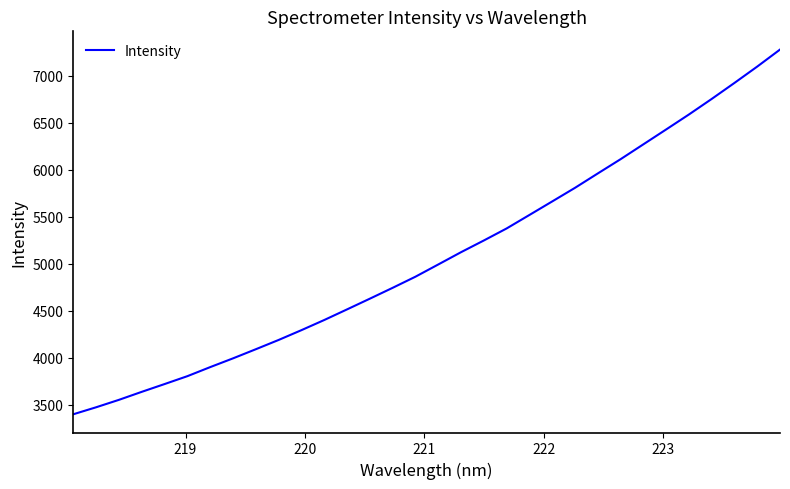

How many lines are shown in the chart?

1